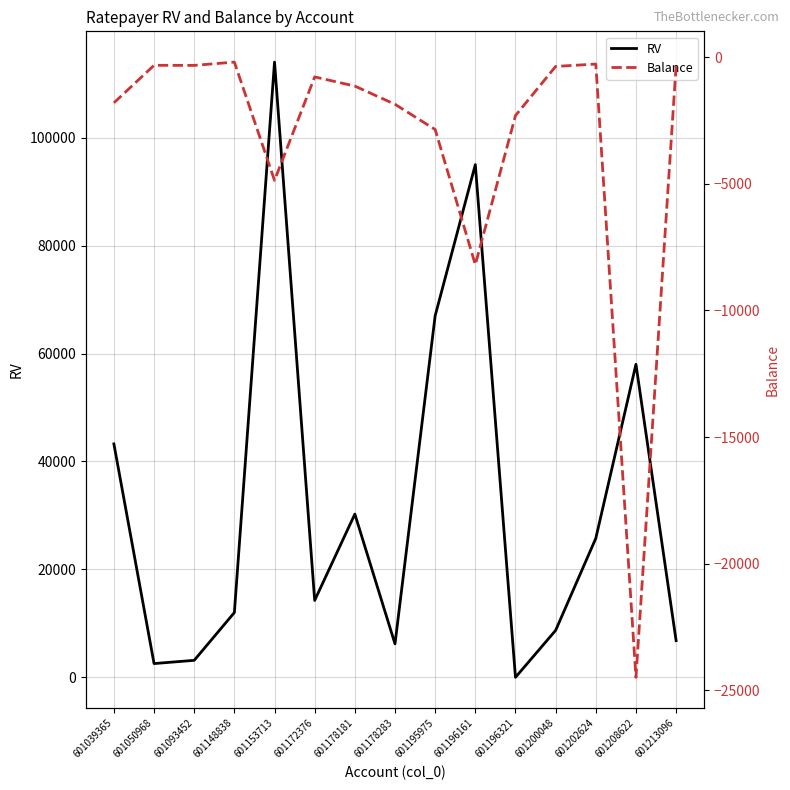

What is the difference between the maximum and second lowest values in the RV series?

111450